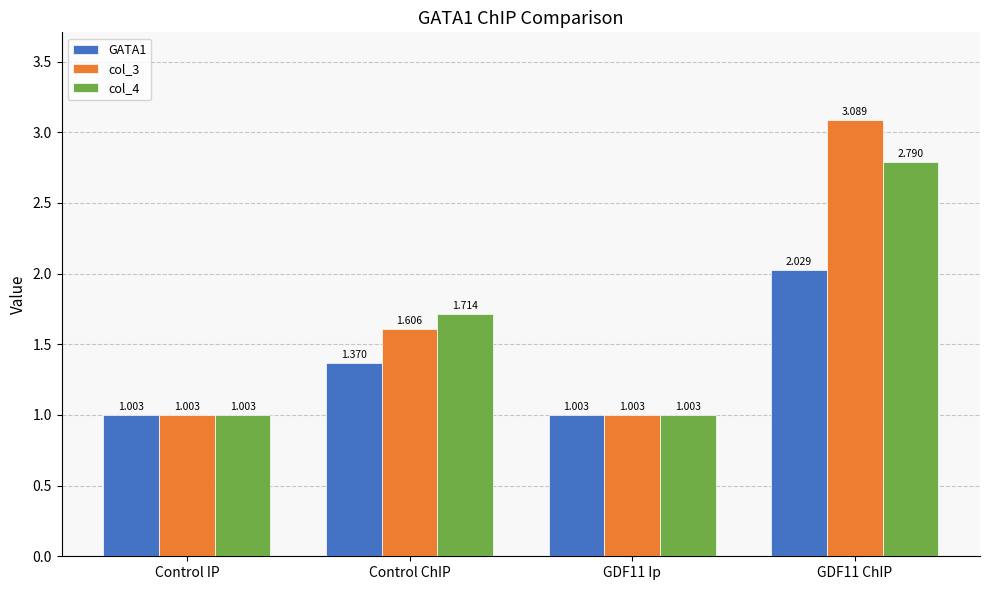

What is the value of the GATA1 bar at the 3rd from the left?

1.0